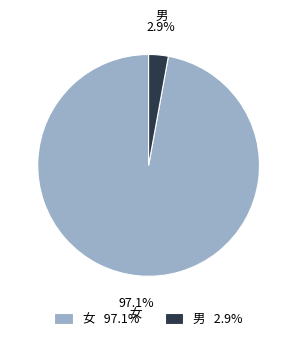

To the nearest percent, what is the difference between the largest and smallest slice percentages?

94%